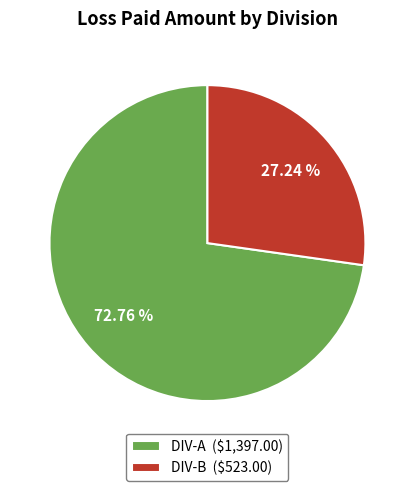

To the nearest percent, what portion does DIV-A represent?

73%